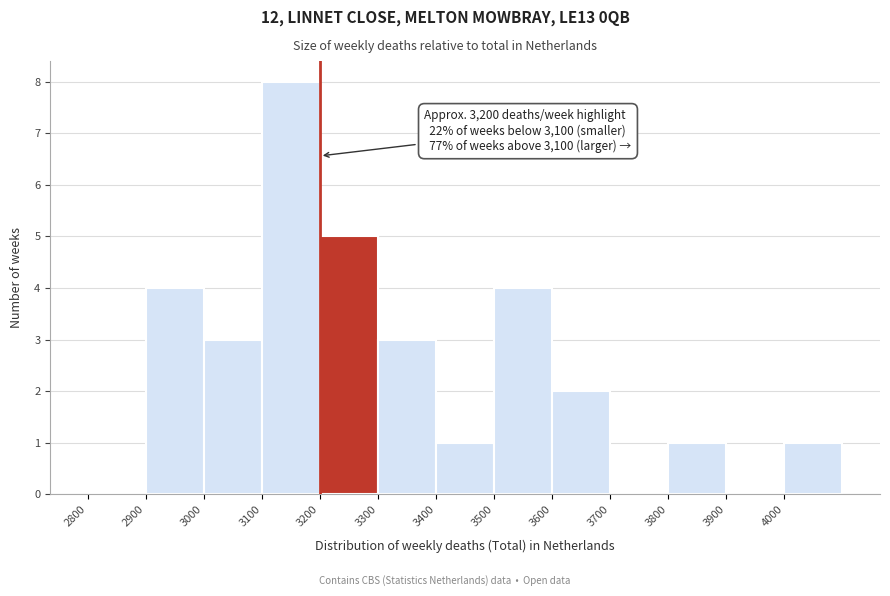

Which range on the x-axis has the tallest bar?

3100 to 3200